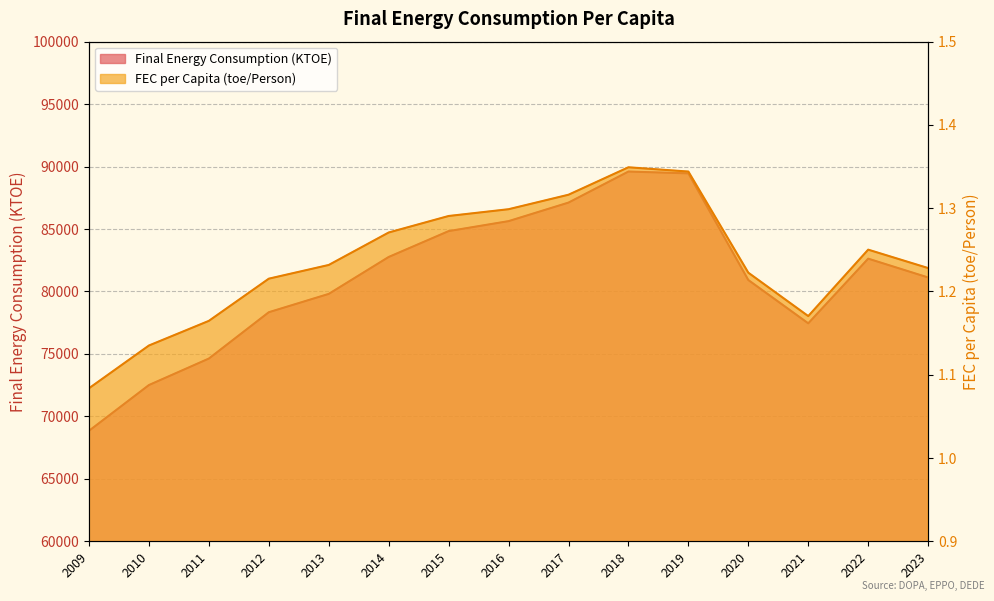

Rank the series by their average value, from lowest to highest.

FEC per Capita (toe/Person), Final Energy Consumption (KTOE)